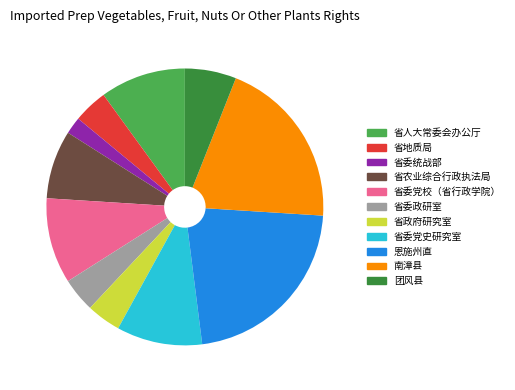

Between 省农业综合行政执法局 and 省委党校（省行政学院）, which is larger?

省委党校（省行政学院）